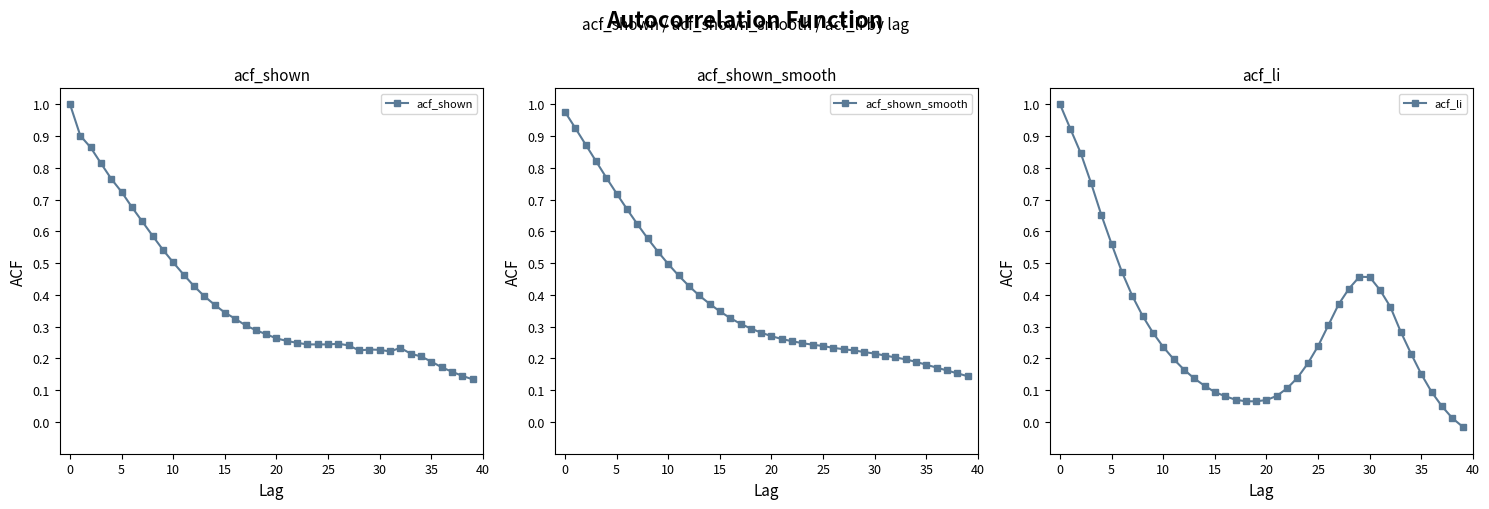

How many series are shown in this chart?

3